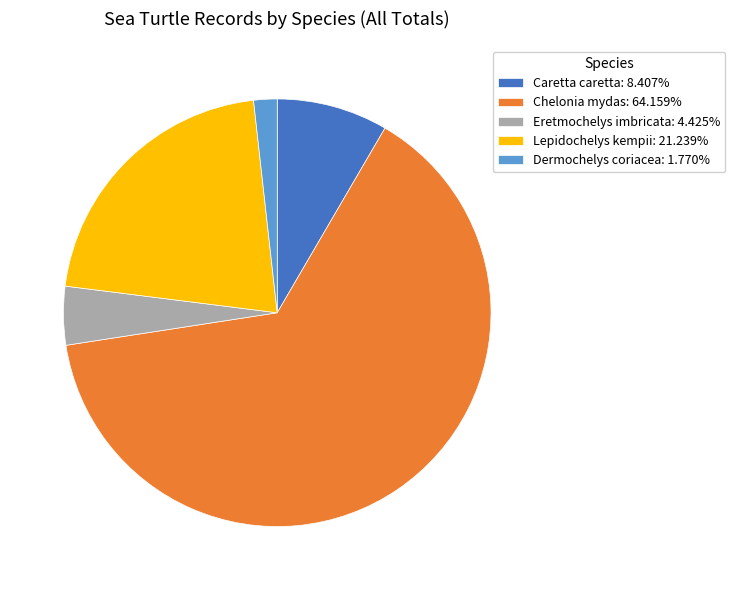

Which category has the smallest portion of the pie?

Dermochelys coriacea